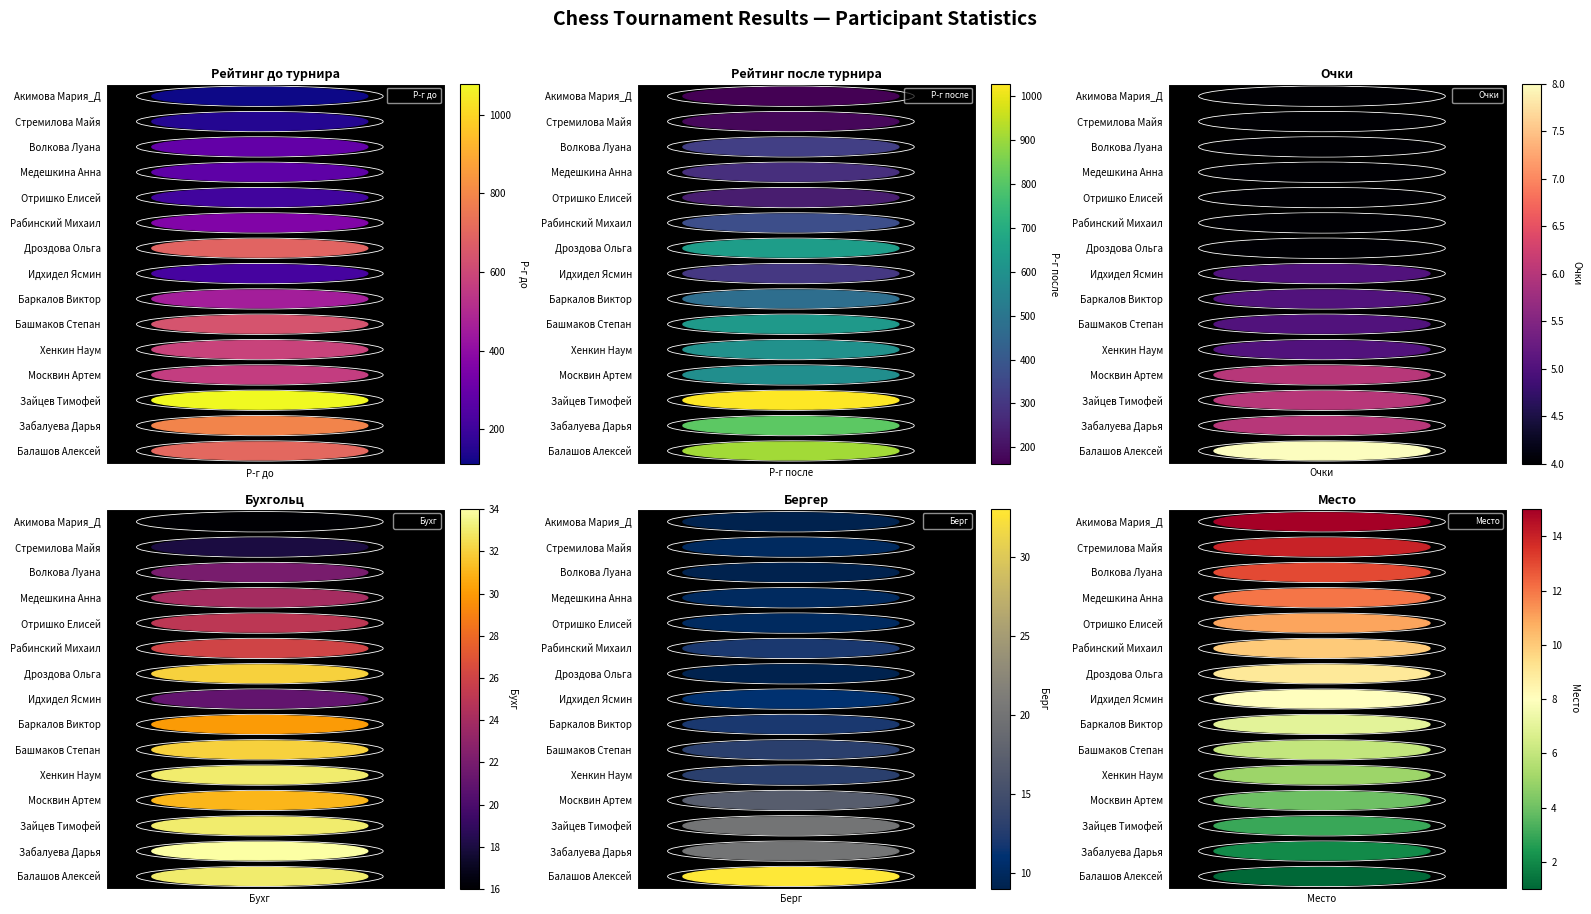

Which has a higher value, Р-г до or Р-г до?

Р-г до